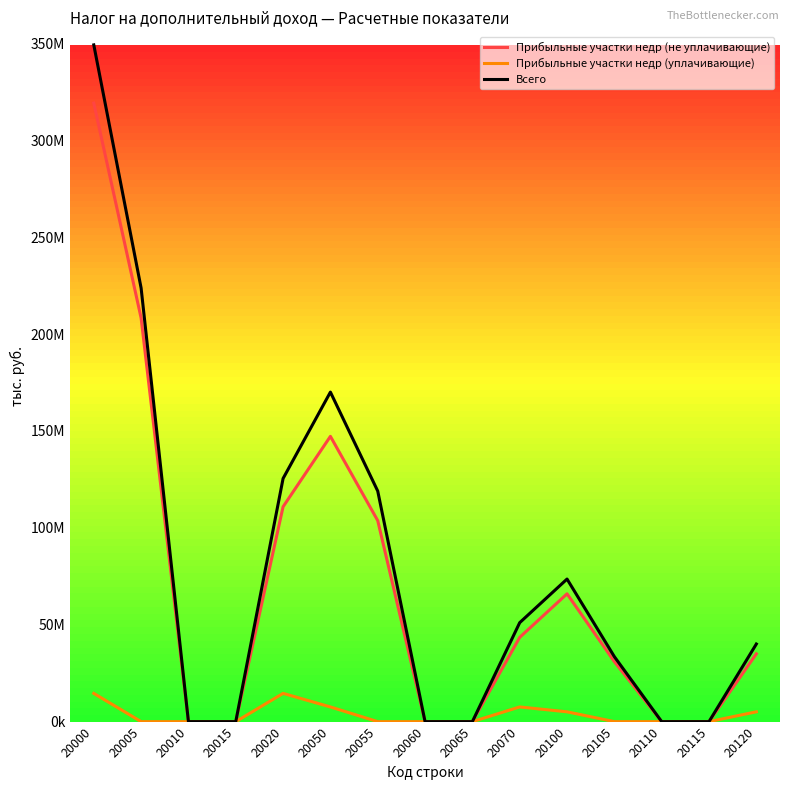

Reading left to right, list all the values displayed in this chart.

Прибыльные участки недр (не уплачивающие): 20000=319173633	20005=208288670	20010=0	20015=0	20020=110884963	20050=147214064	20055=103721447	20060=0	20065=0	20070=43492617	20100=65952227	20105=30973492	20110=0	20115=0	20120=34978735
Прибыльные участки недр (уплачивающие): 20000=14580588	20005=0	20010=0	20015=0	20020=14580588	20050=7585789	20055=0	20060=0	20065=0	20070=7585789	20100=5072276	20105=0	20110=0	20115=0	20120=5072276
Всего: 20000=349220138	20005=223754587	20010=0	20015=0	20020=125465551	20050=170047415	20055=118969009	20060=0	20065=0	20070=51078406	20100=73578407	20105=33527396	20110=0	20115=0	20120=40051011